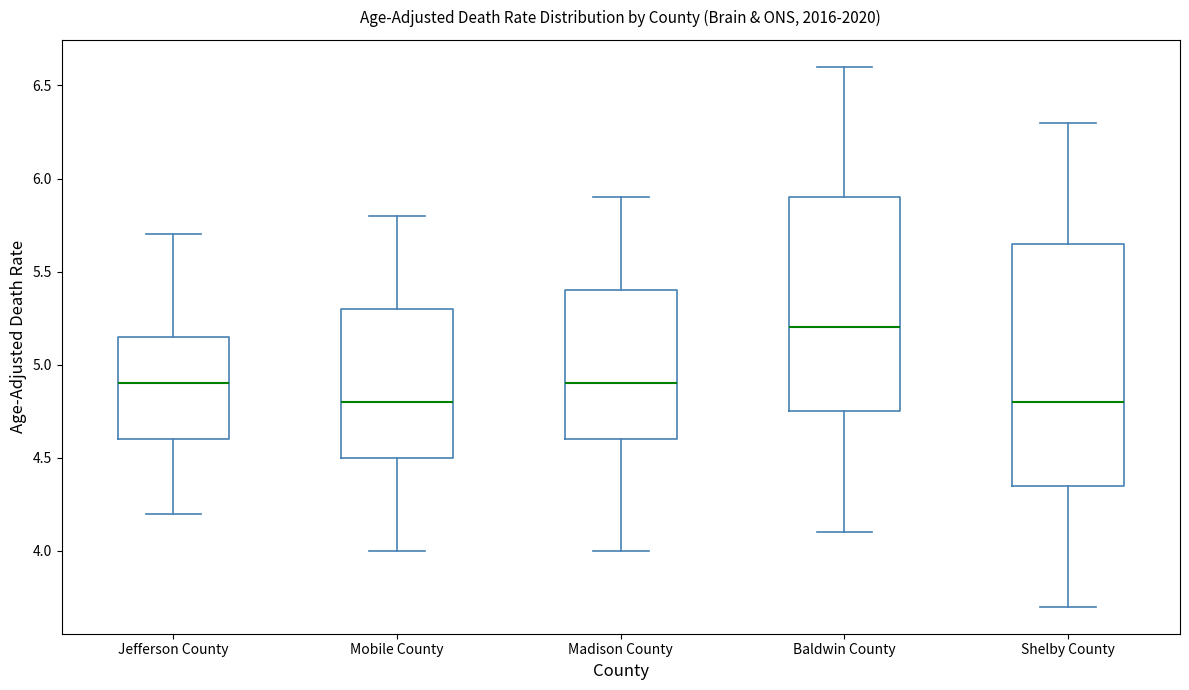

Reading left to right, read every box against the y-axis: the position of its median line, the range the box covers, and the ends of its whiskers. The values are not printed on the chart, so give them approximately, as read against the axis.

Jefferson County: median 4.90, box 4.60 to 5.15, whiskers 4.20 to 5.70
Mobile County: median 4.80, box 4.50 to 5.30, whiskers 4.00 to 5.80
Madison County: median 4.90, box 4.60 to 5.40, whiskers 4.00 to 5.90
Baldwin County: median 5.20, box 4.75 to 5.90, whiskers 4.10 to 6.60
Shelby County: median 4.80, box 4.35 to 5.65, whiskers 3.70 to 6.30